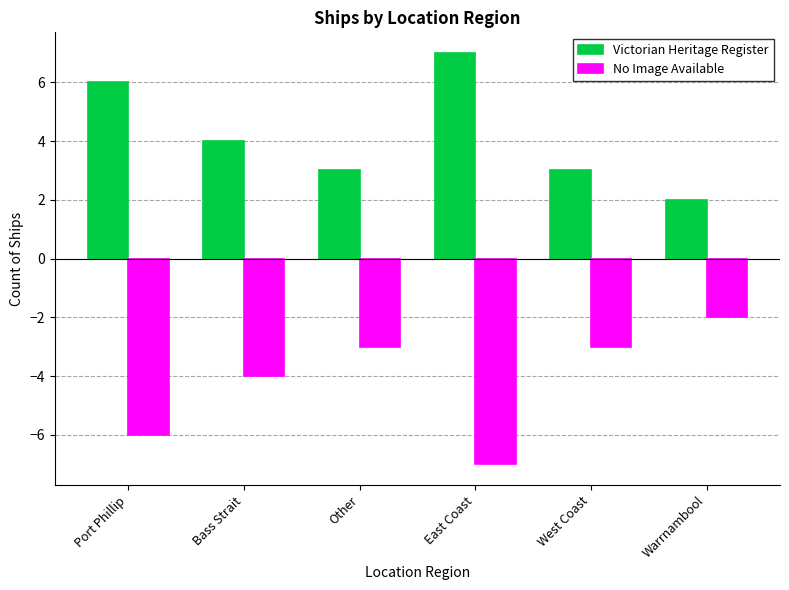

Count the number of data series in this chart.

2